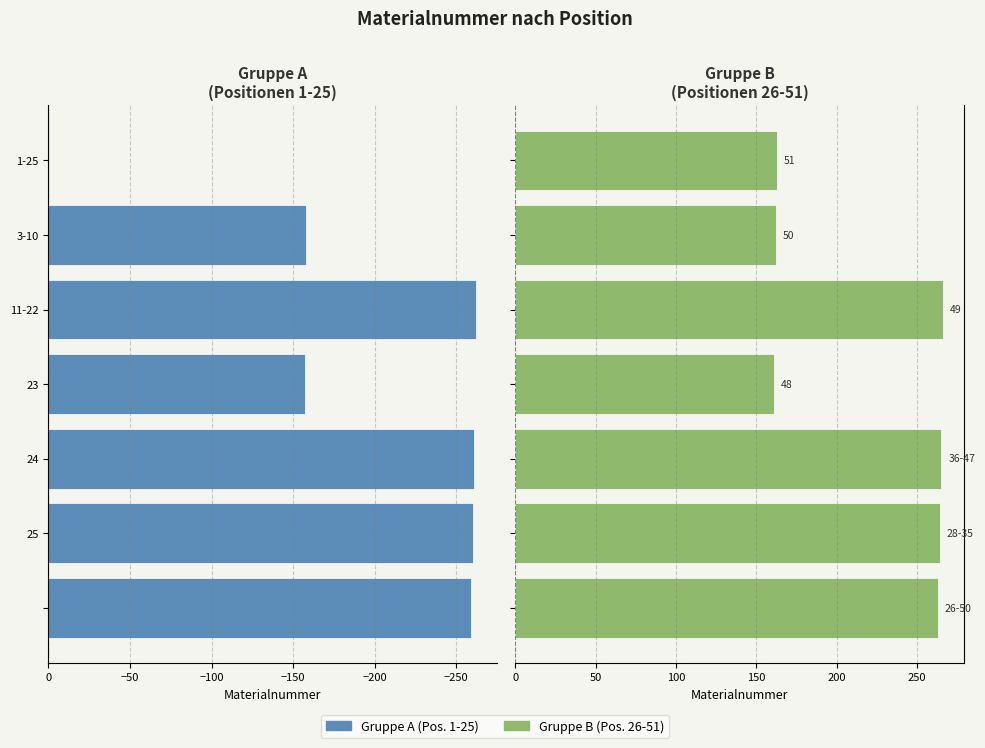

Is it true that Gruppe B (26-51) equals 263 at −300?

True